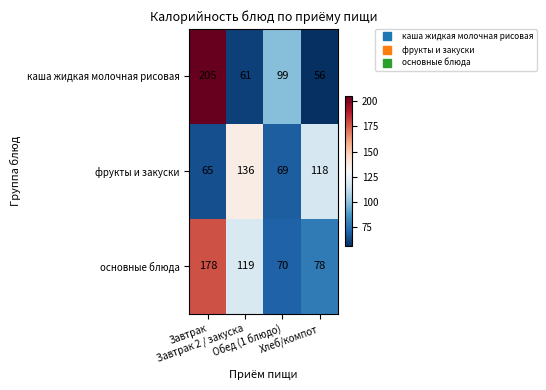

Which category has the lowest value across all series?

Хлеб/компот